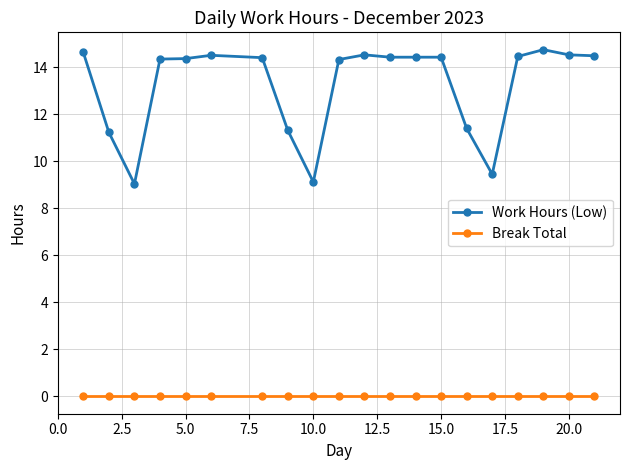

True or false: Break Total and Work Hours (Low) cross at least once.

False